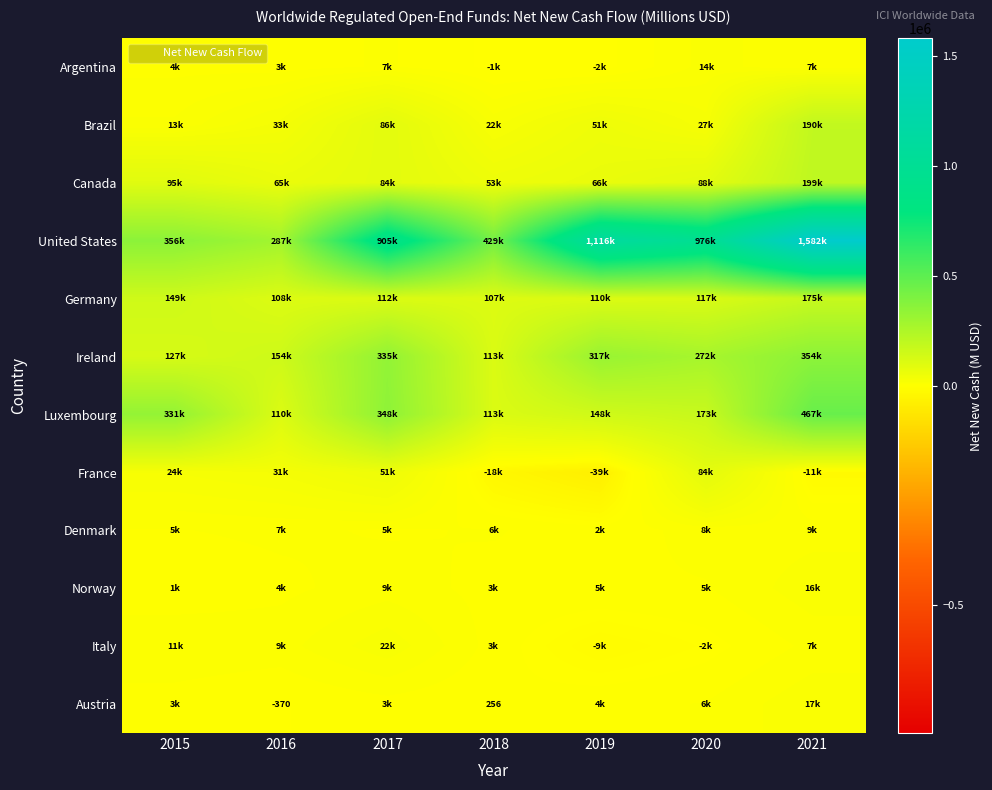

Read the France value at 2020, to the nearest 10.

84010